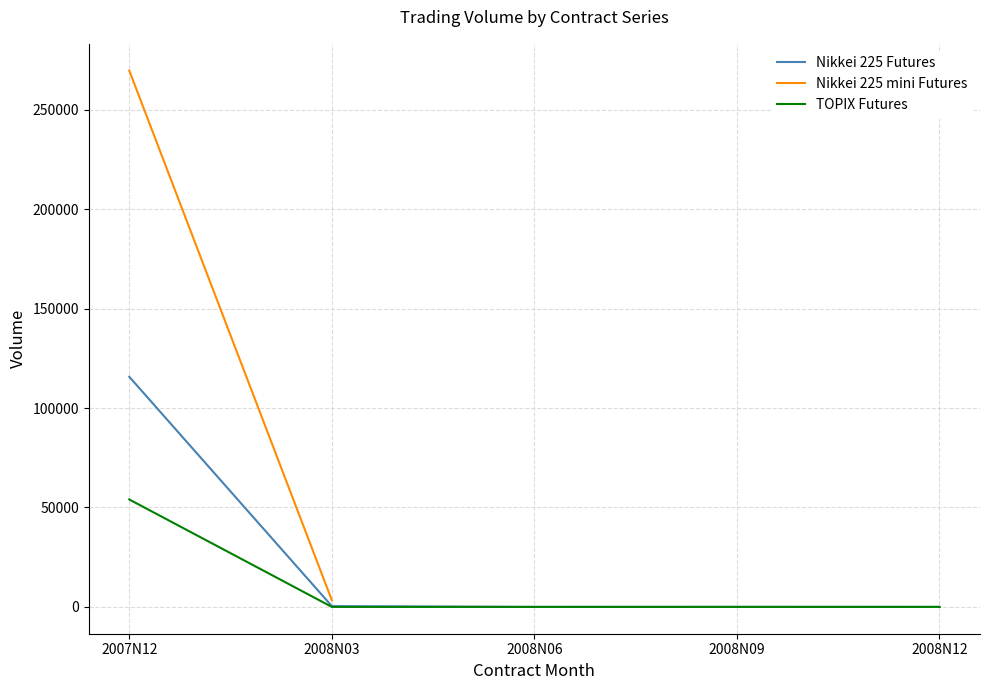

What is the maximum value for TOPIX Futures?

54015